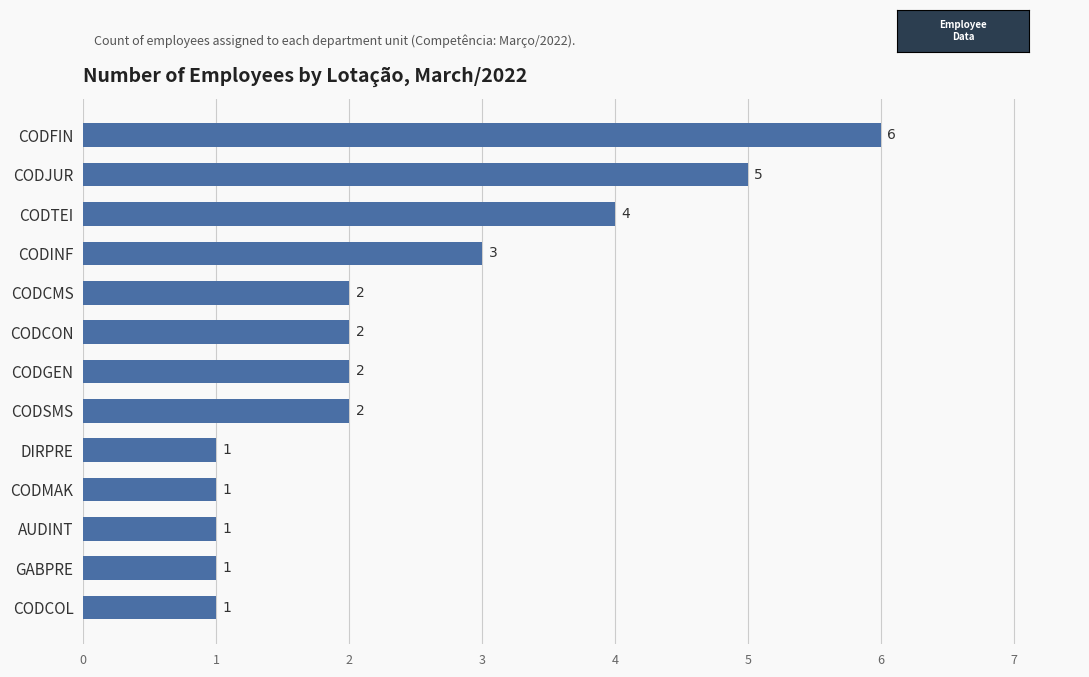

Reading bottom to top, what are all the values shown in this chart?

CODCOL=1	GABPRE=1	AUDINT=1	CODMAK=1	DIRPRE=1	CODSMS=2	CODGEN=2	CODCON=2	CODCMS=2	CODINF=3	CODTEI=4	CODJUR=5	CODFIN=6